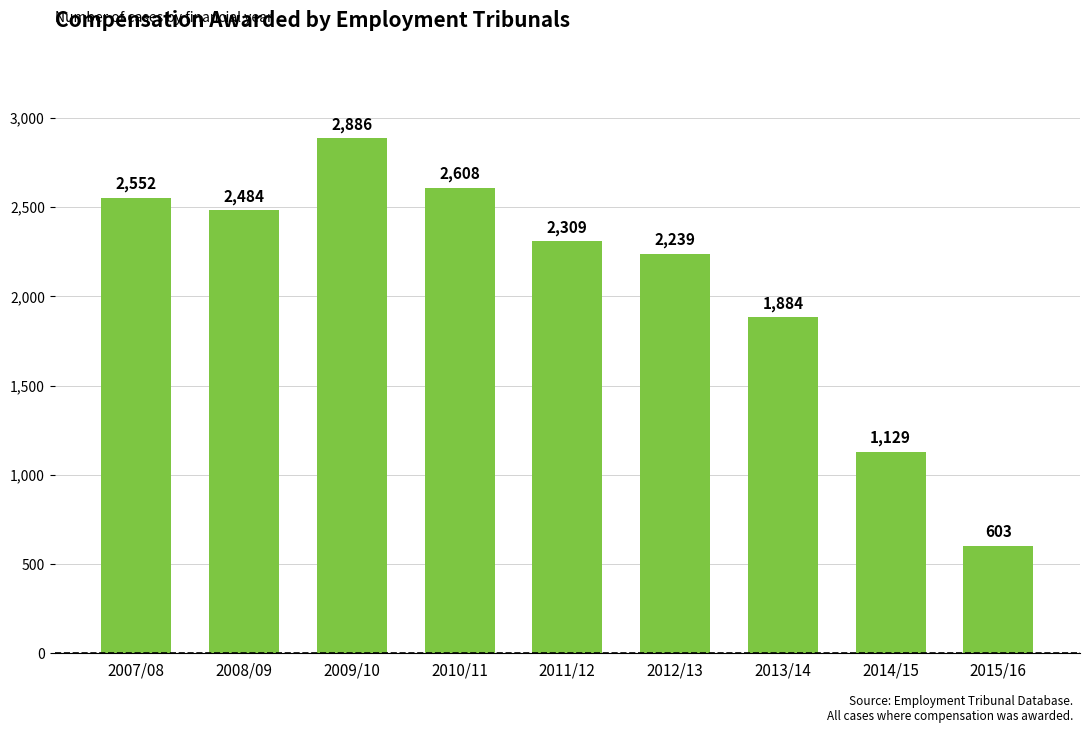

What position from the left is 2015/16?

9